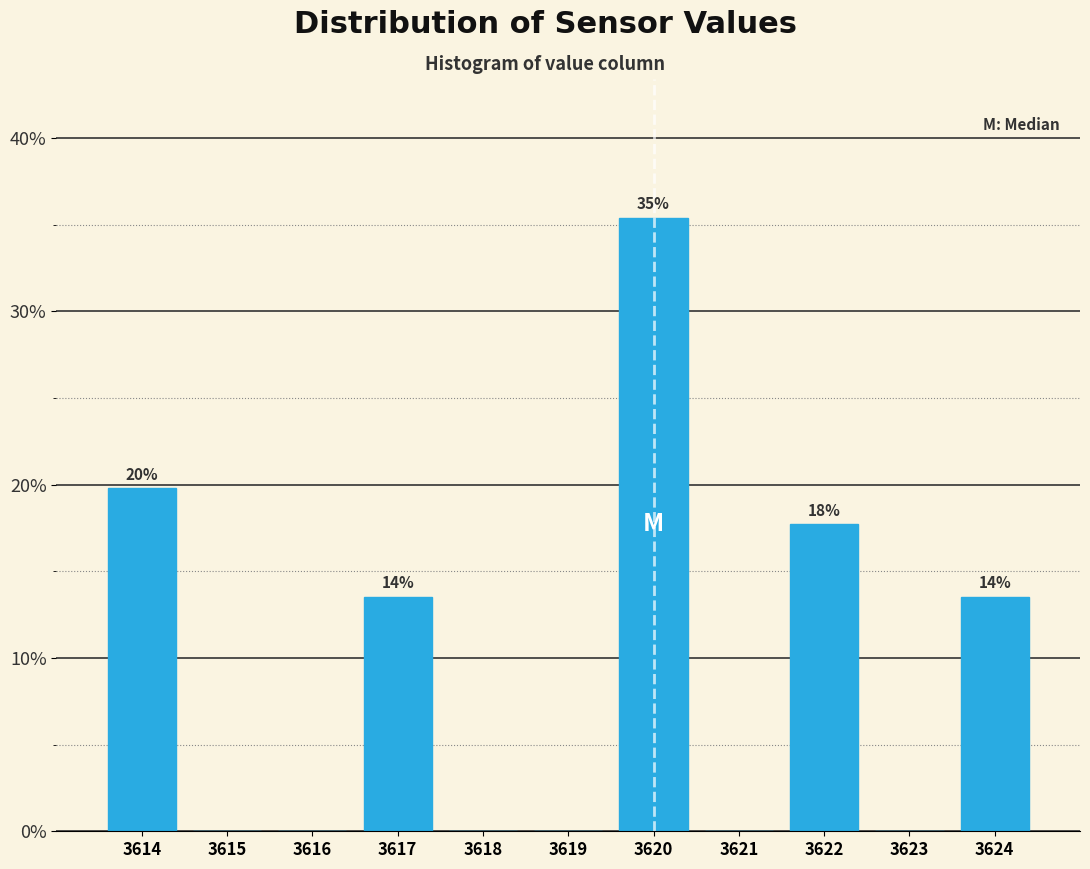

Which range on the x-axis has the tallest bar?

3619.5 to 3620.5